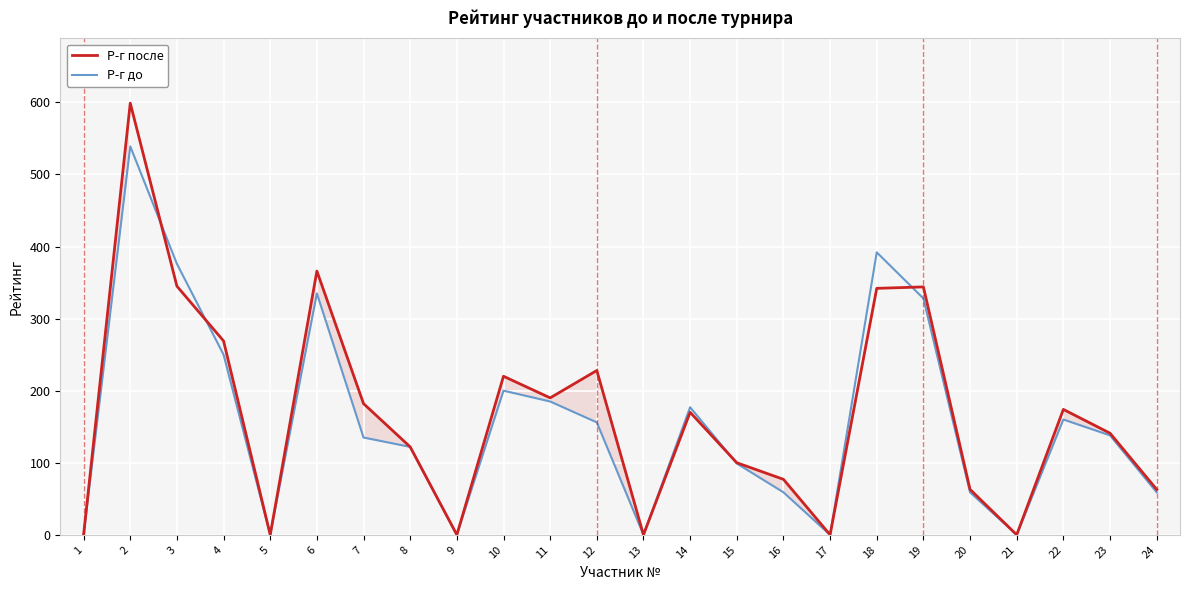

Reading right to left, transcribe all the data shown in this chart.

Р-г после: 24=63	23=141	22=174	21=0	20=63	19=344	18=342	17=0	16=77	15=100	14=170	13=0	12=228	11=190	10=220	9=0	8=122	7=182	6=366	5=0	4=269	3=345	2=599	1=0
Р-г до: 24=59	23=138	22=160	21=0	20=59	19=328	18=392	17=0	16=59	15=99	14=177	13=0	12=156	11=185	10=200	9=0	8=122	7=135	6=335	5=0	4=250	3=376	2=539	1=0